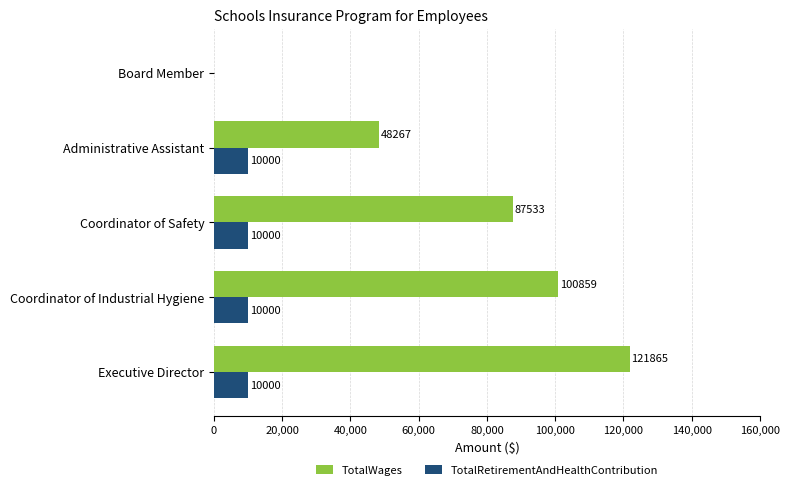

Is it true that TotalWages equals 87533 at Coordinator of Safety?

True